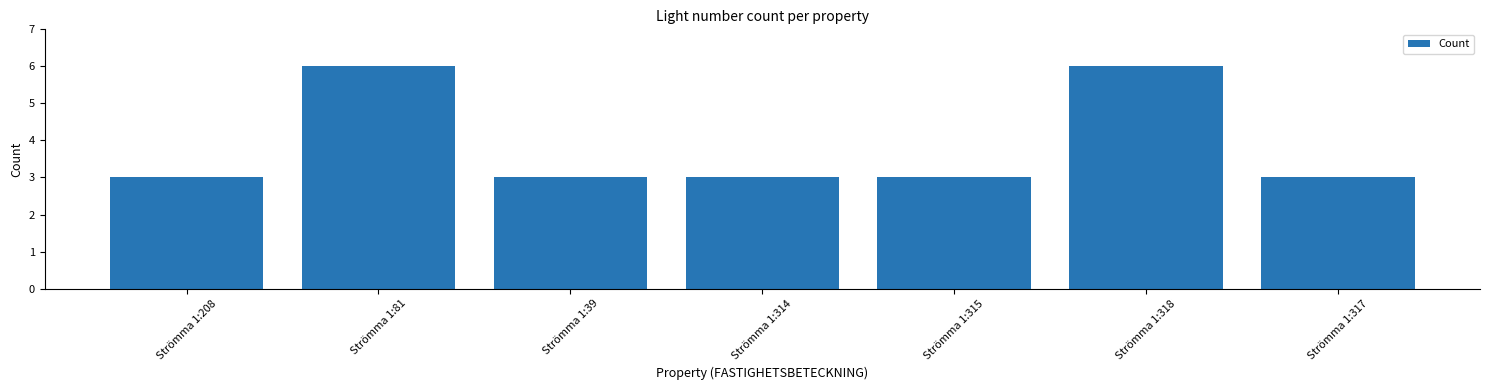

What is the ratio of the value at Strömma 1:81 to the value at Strömma 1:317?

2.0